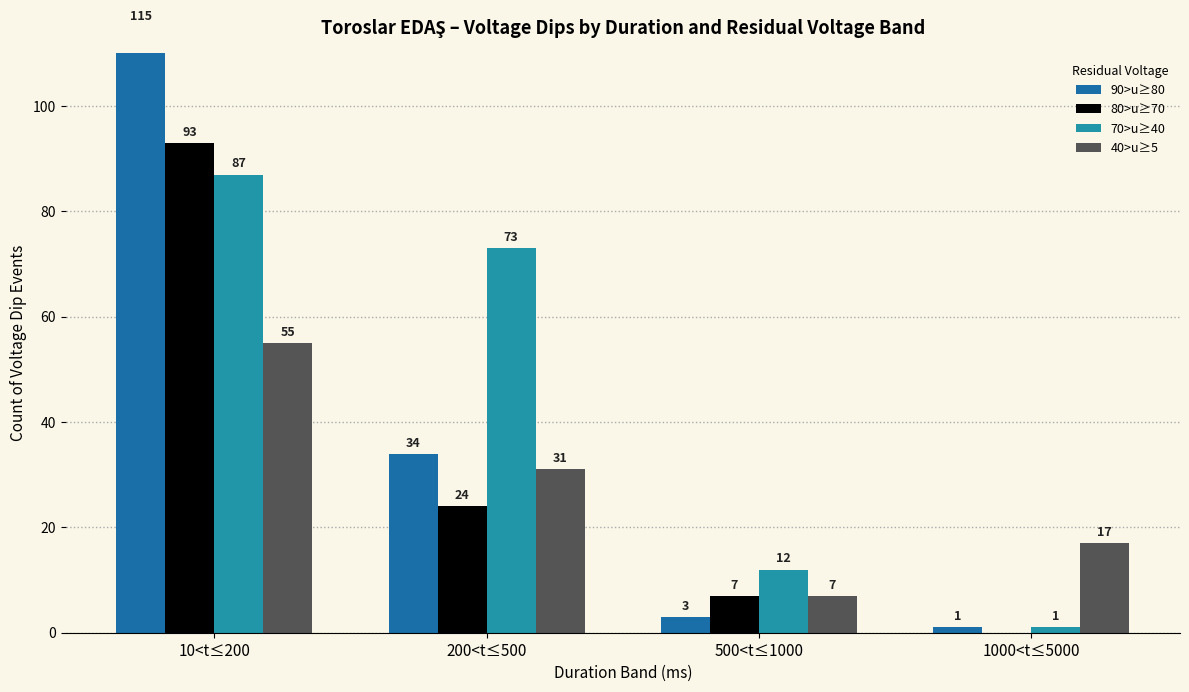

List the labels in order of 40>u≥5 value, smallest first.

500<t≤1000, 1000<t≤5000, 200<t≤500, 10<t≤200